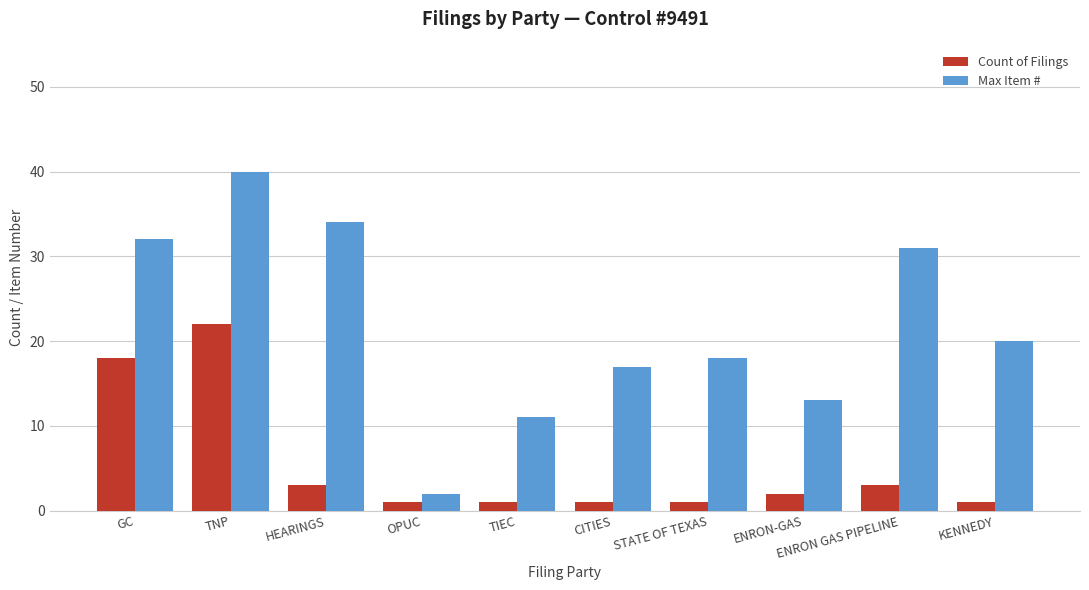

Is the value of Max Item # at CITIES greater than the value of Count of Filings at STATE OF TEXAS?

Yes